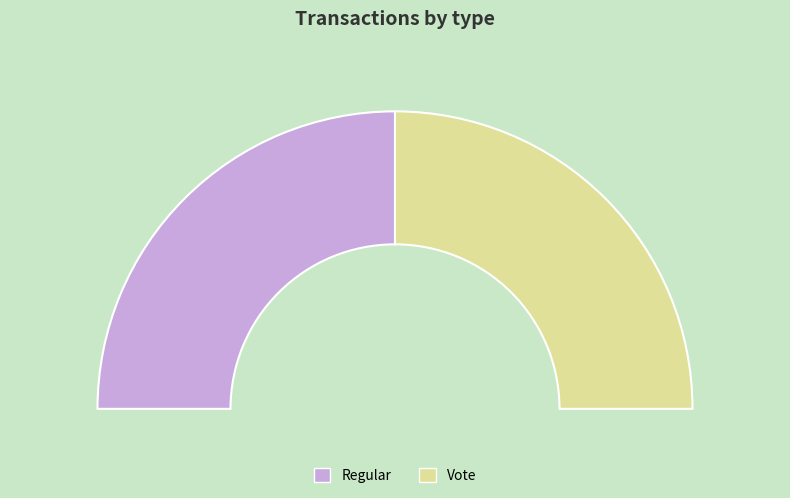

What is the smallest slice in the pie chart?

Vote